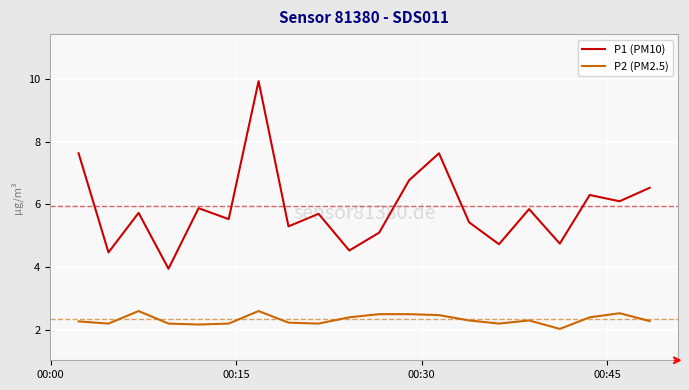

How many categories are shown in the chart?

20